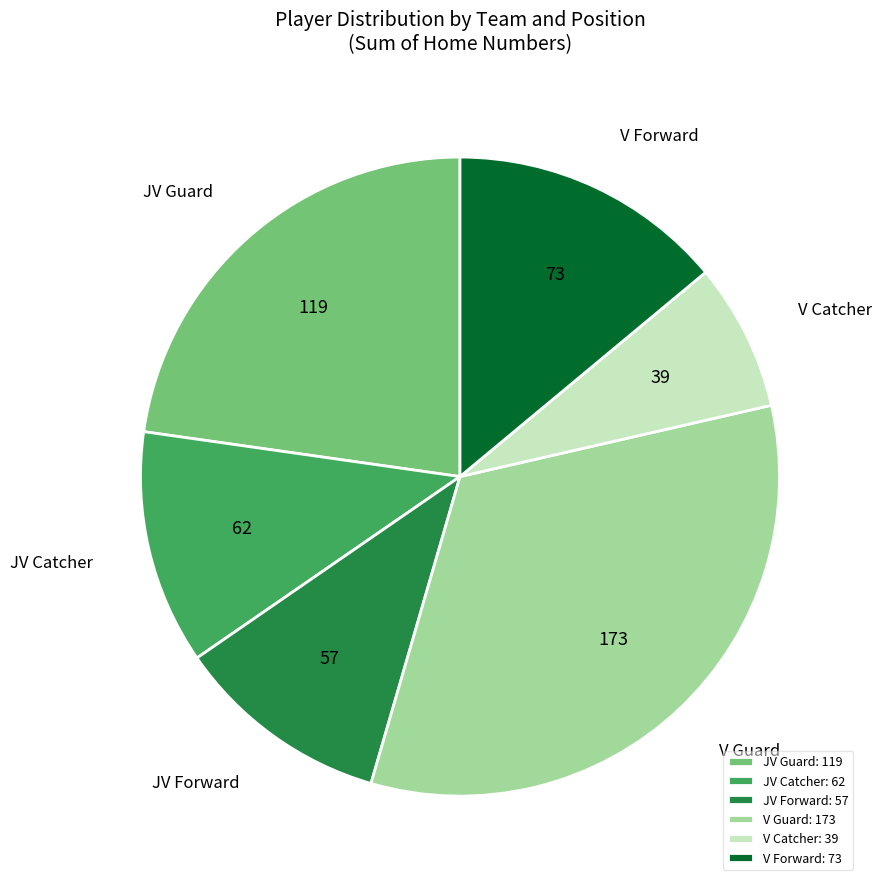

Do V Forward and V Guard together represent more than half of the pie?

No